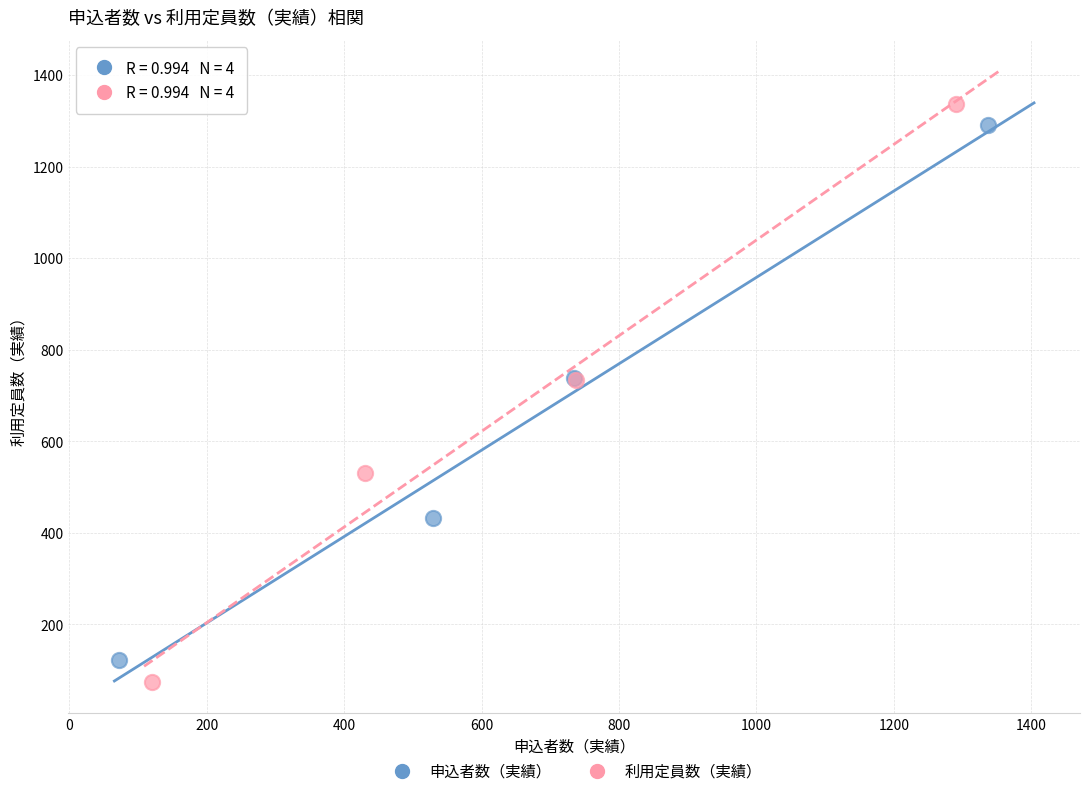

Which series has the widest spread of Y values?

利用定員数（実績）